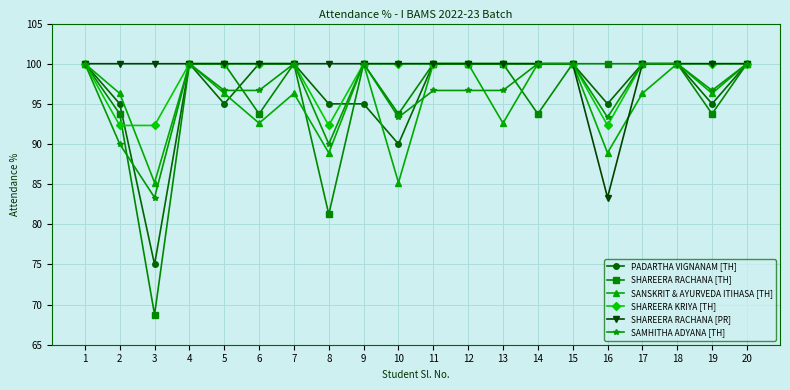

What is the total value across all series at 11?

596.7